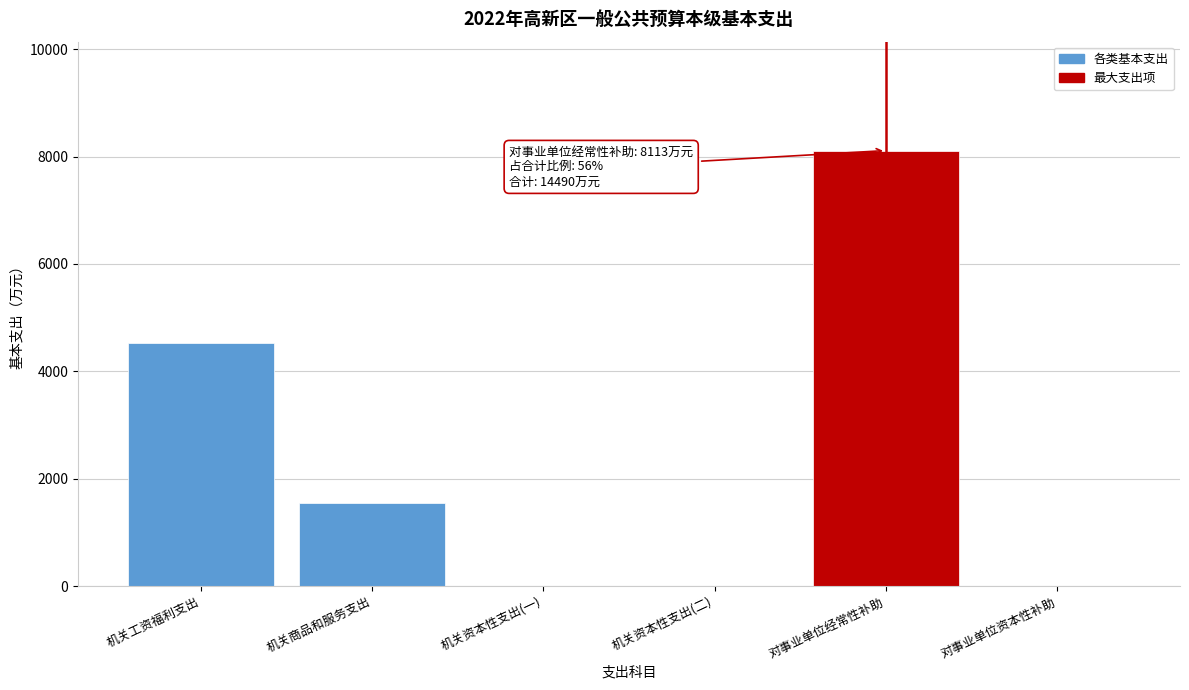

Reading left to right, list all the values displayed in this chart.

机关工资福利支出=4522	机关商品和服务支出=1553	机关资本性支出(一)=0	机关资本性支出(二)=0	对事业单位经常性补助=8113	对事业单位资本性补助=0